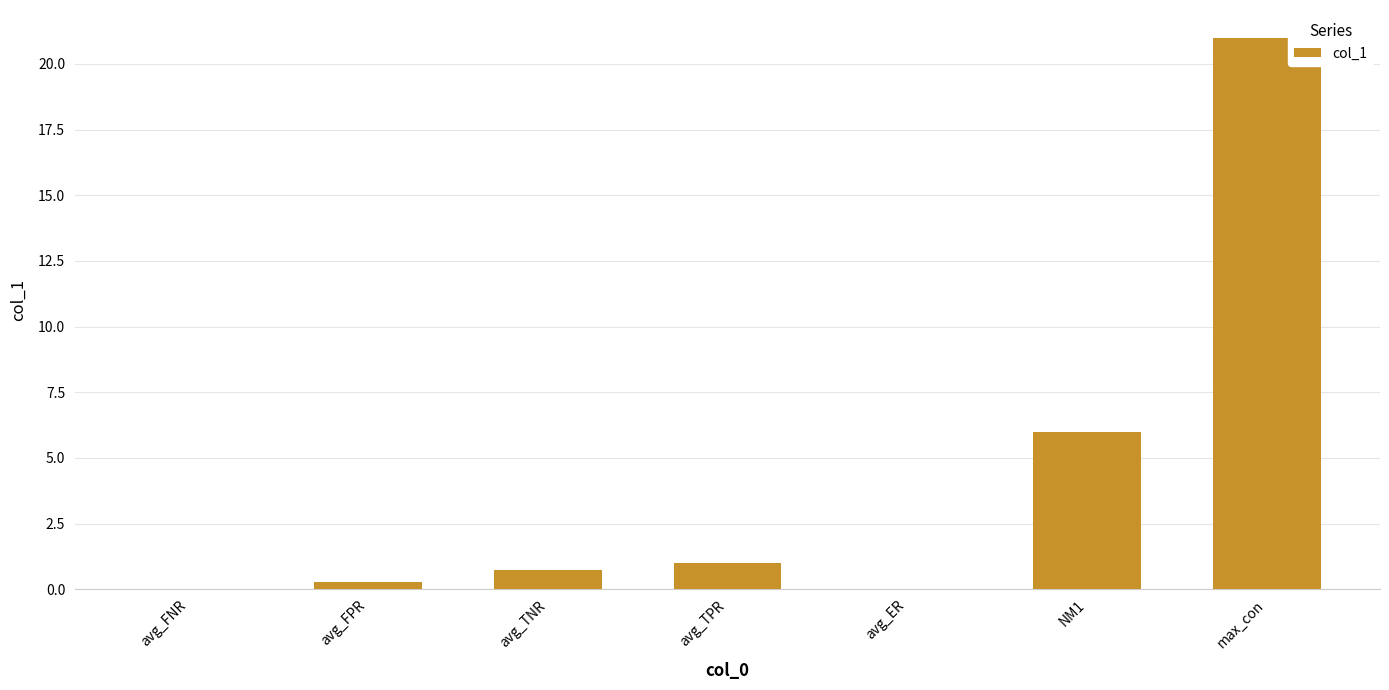

The value at max_con is 21.0. True or false?

True